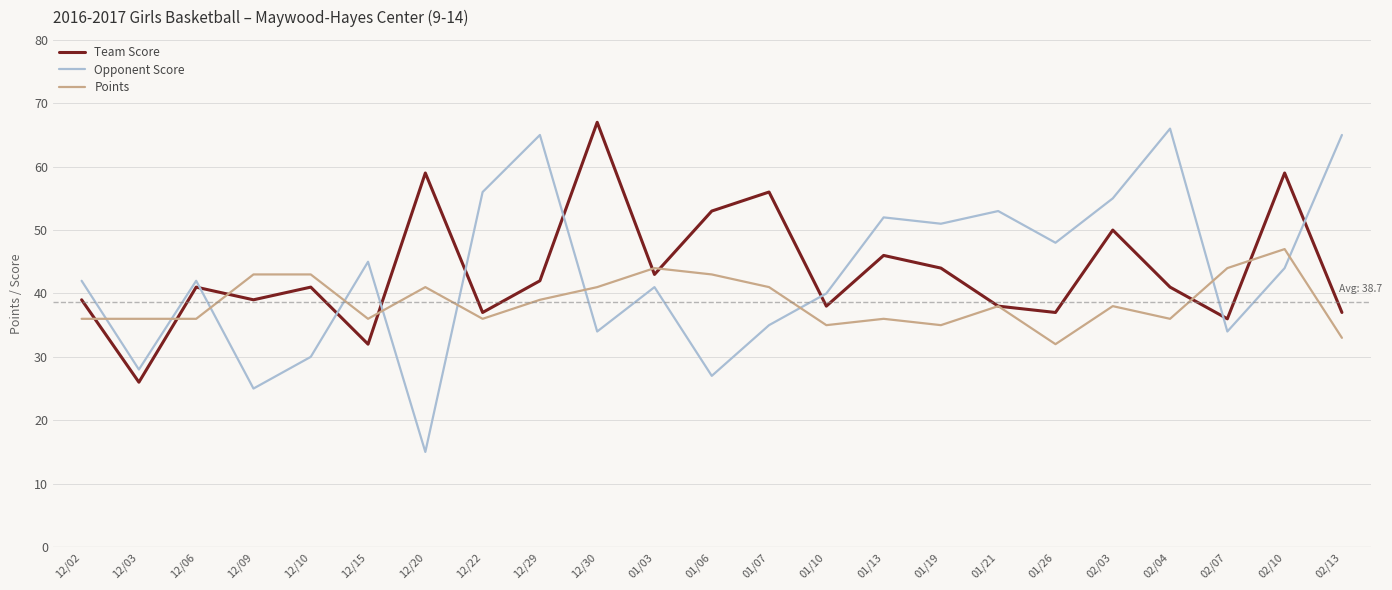

Which series has the largest range (max minus min)?

Opponent Score